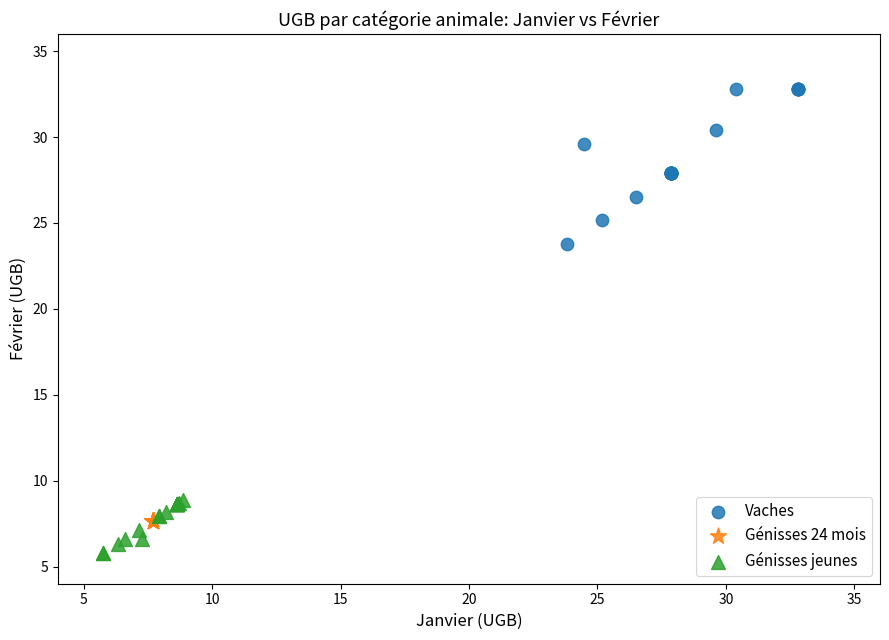

Which series contains the highest Y value?

Vaches